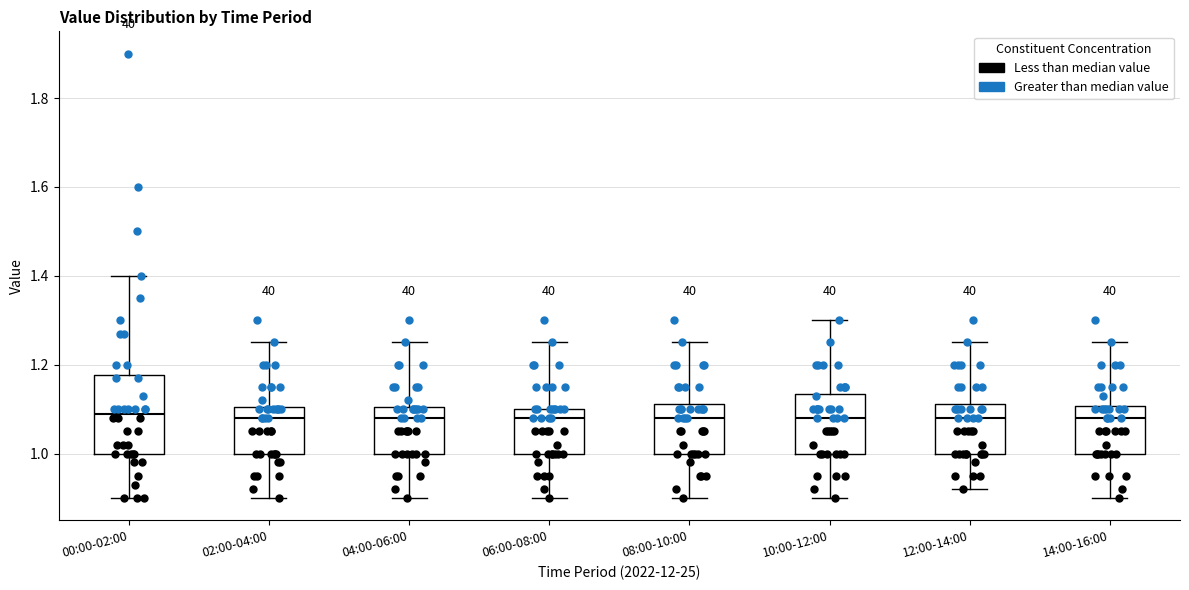

Reading left to right, transcribe this box plot: for each box, give where its median line is, the range the box spans, and where its two whiskers end, as read against the y-axis. The values are not printed on the chart, so give them approximately, as read against the axis.

00:00-02:00: median 1.10, box 1.00 to 1.18, whiskers 0.90 to 1.40
02:00-04:00: median 1.08, box 1.00 to 1.10, whiskers 0.90 to 1.26
04:00-06:00: median 1.08, box 1.00 to 1.10, whiskers 0.90 to 1.26
06:00-08:00: median 1.08, box 1.00 to 1.10, whiskers 0.90 to 1.26
08:00-10:00: median 1.08, box 1.00 to 1.12, whiskers 0.90 to 1.26
10:00-12:00: median 1.08, box 1.00 to 1.14, whiskers 0.90 to 1.30
12:00-14:00: median 1.08, box 1.00 to 1.12, whiskers 0.92 to 1.26
14:00-16:00: median 1.08, box 1.00 to 1.10, whiskers 0.90 to 1.26